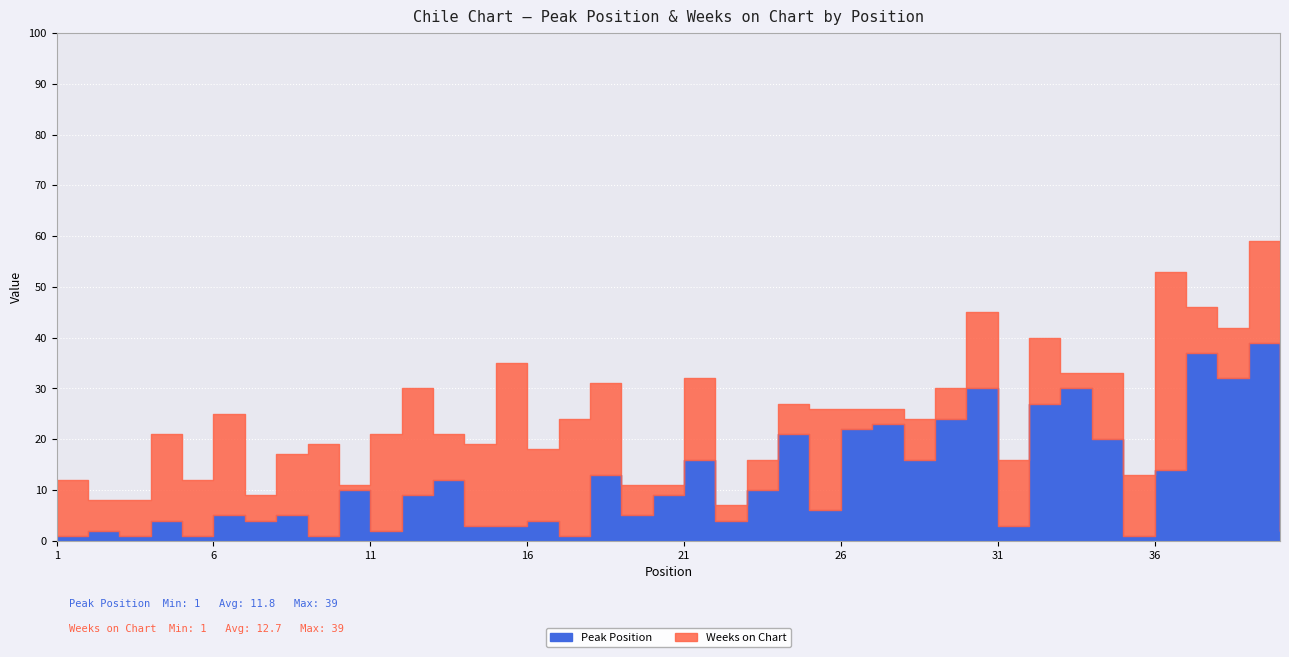

What is the difference between the second highest and minimum values in the Peak Position series?

36